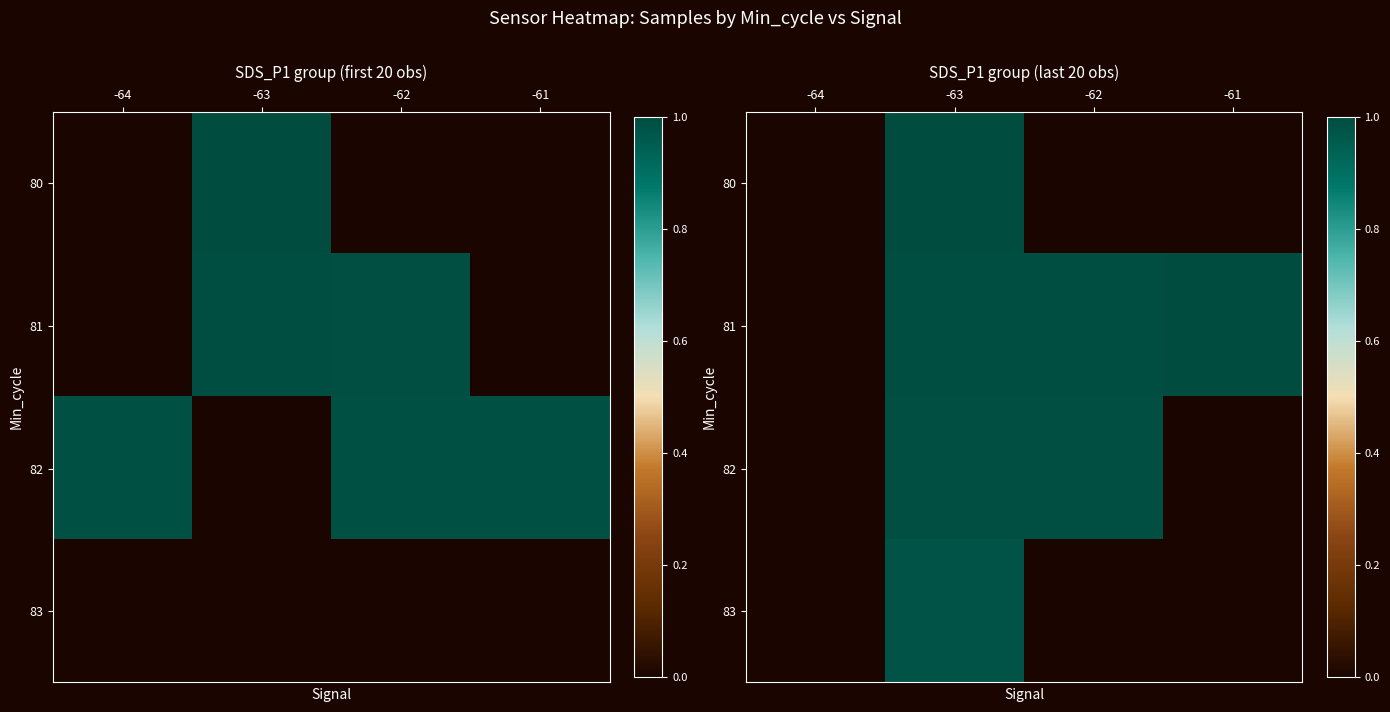

What is the total value across all series at -63?

4.0